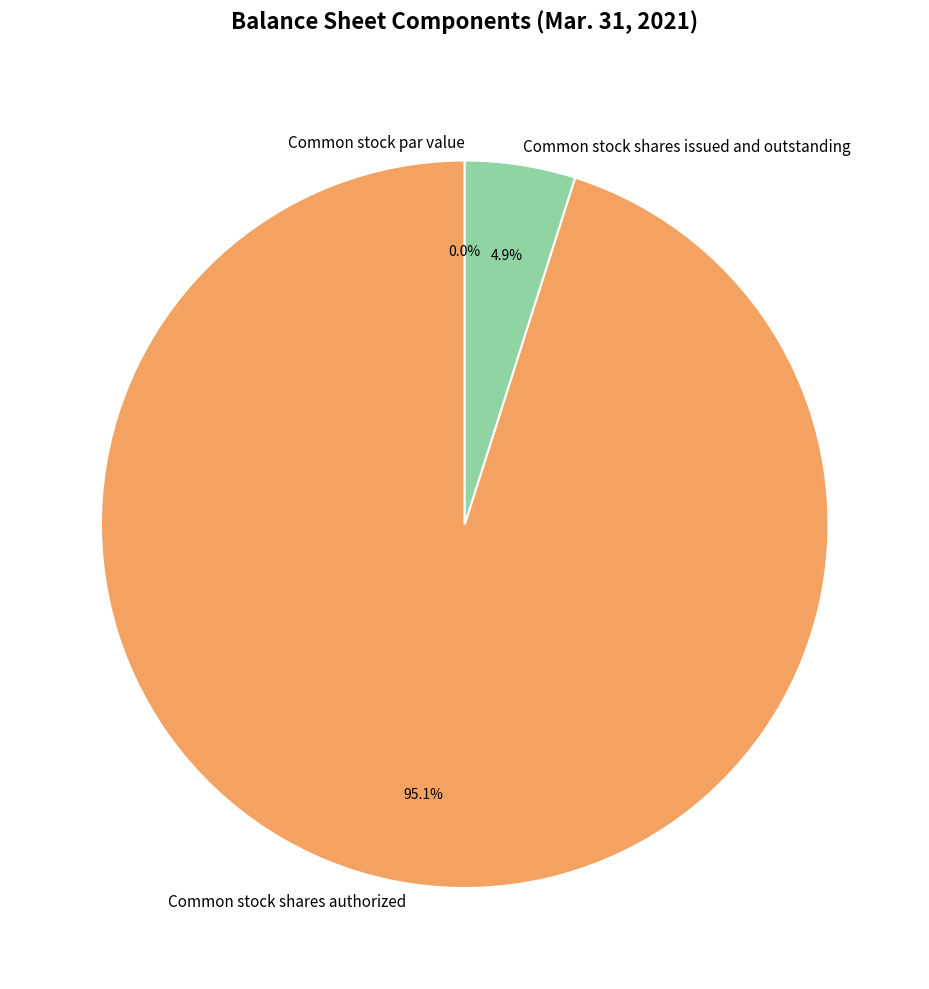

Is there a majority slice in this chart?

Yes